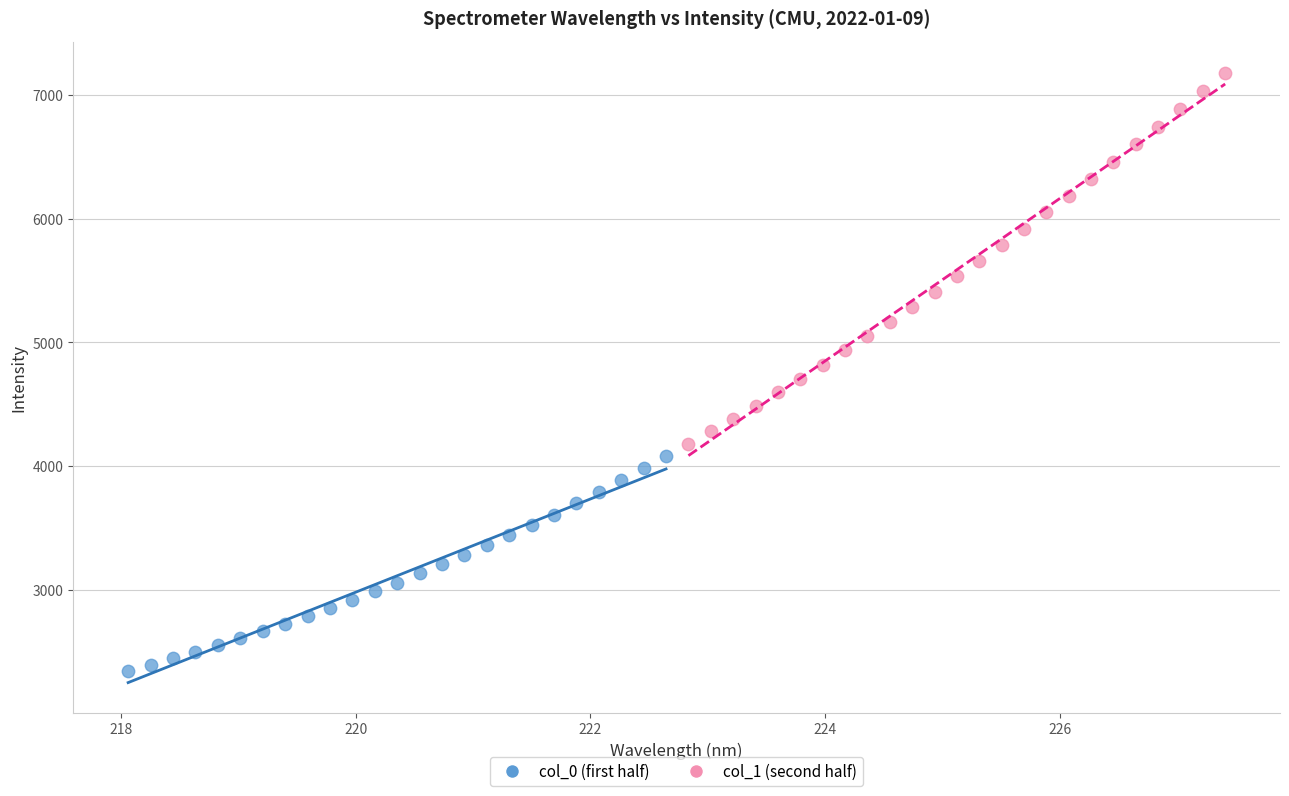

Which series contains the highest Y value?

col_1 (second half)